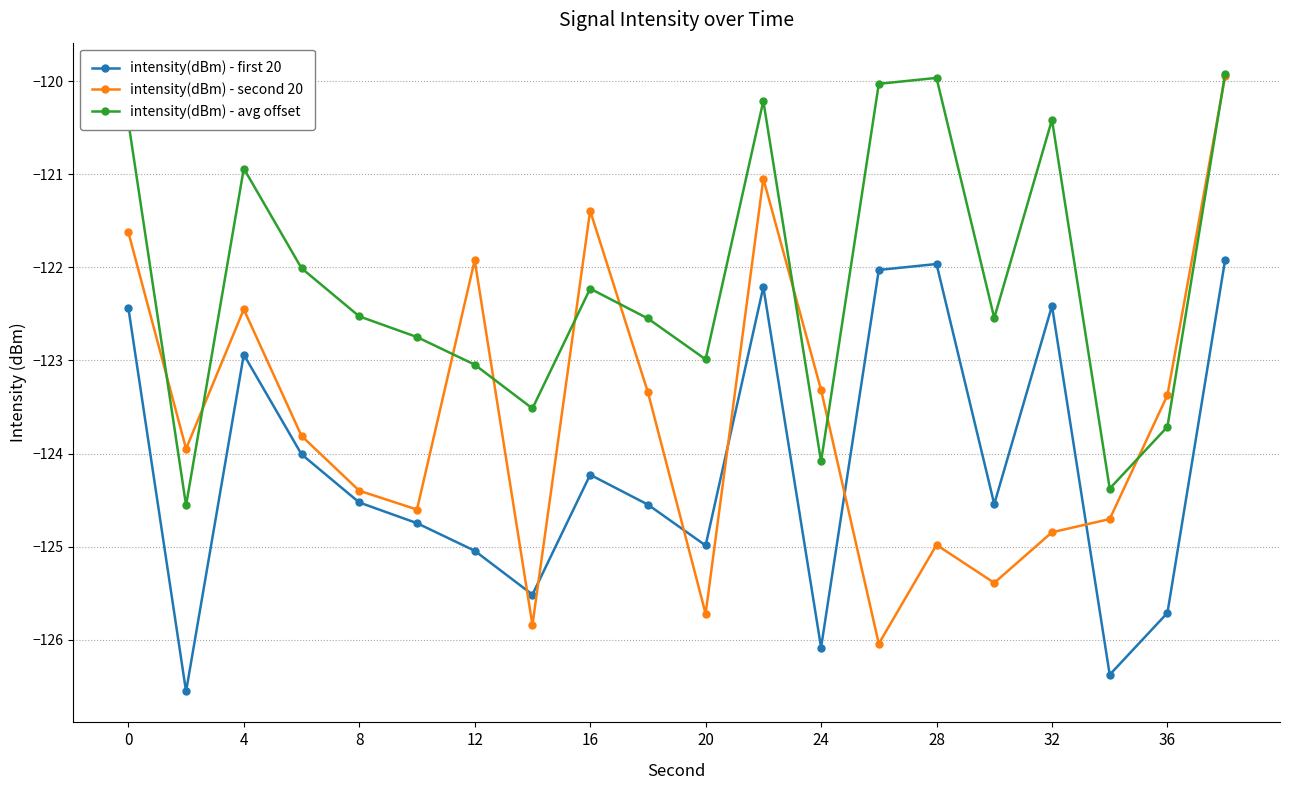

Which series has the widest spread of values?

intensity(dBm) - second 20